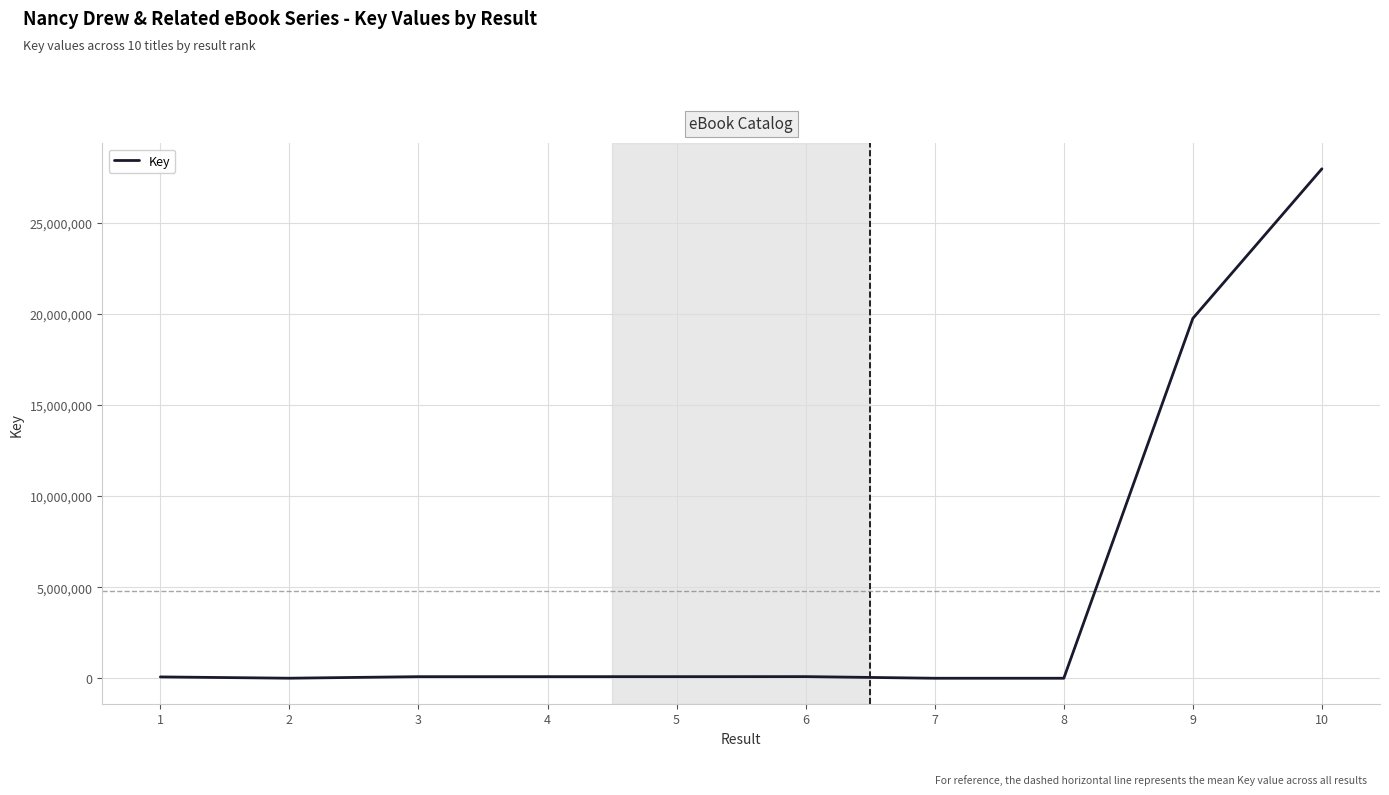

At which label does the data first exceed 89721?

4